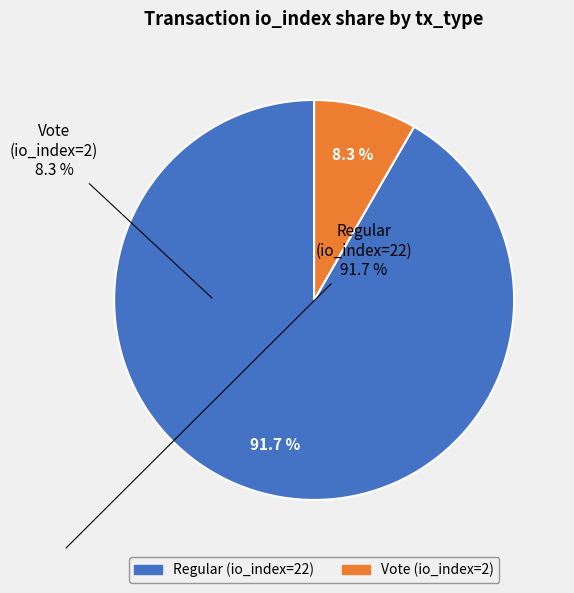

Is there any slice that represents more than half of the pie?

Yes